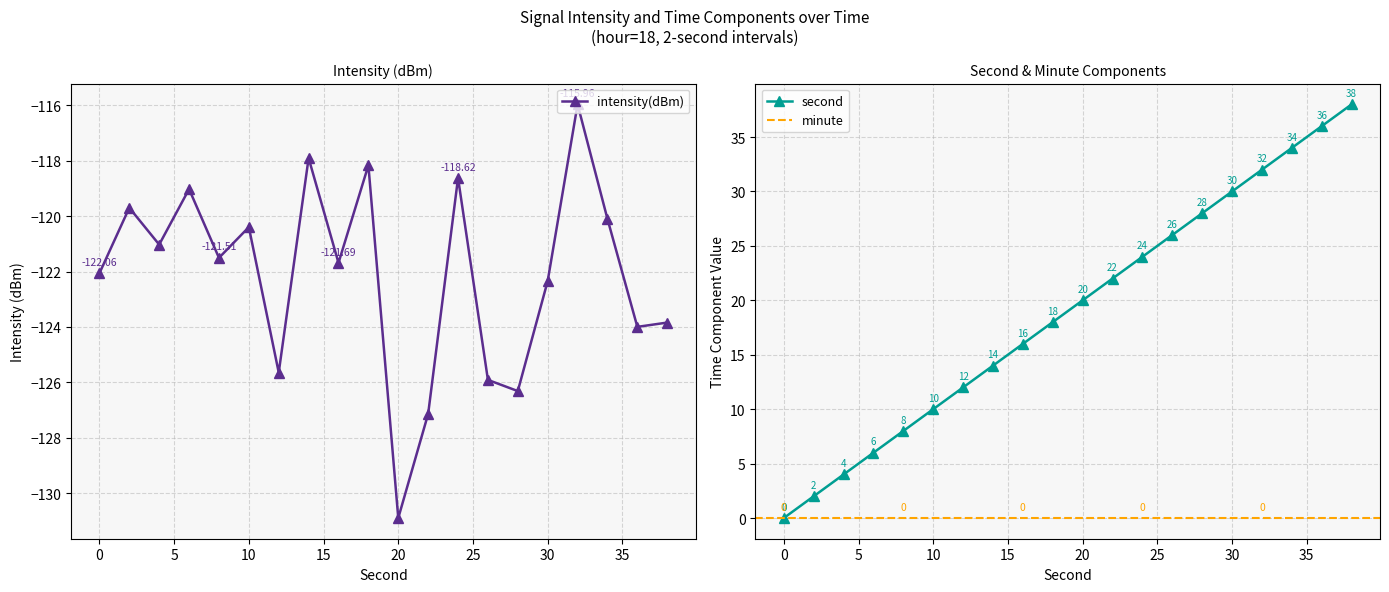

True or false: second and intensity(dBm) intersect in this chart.

False